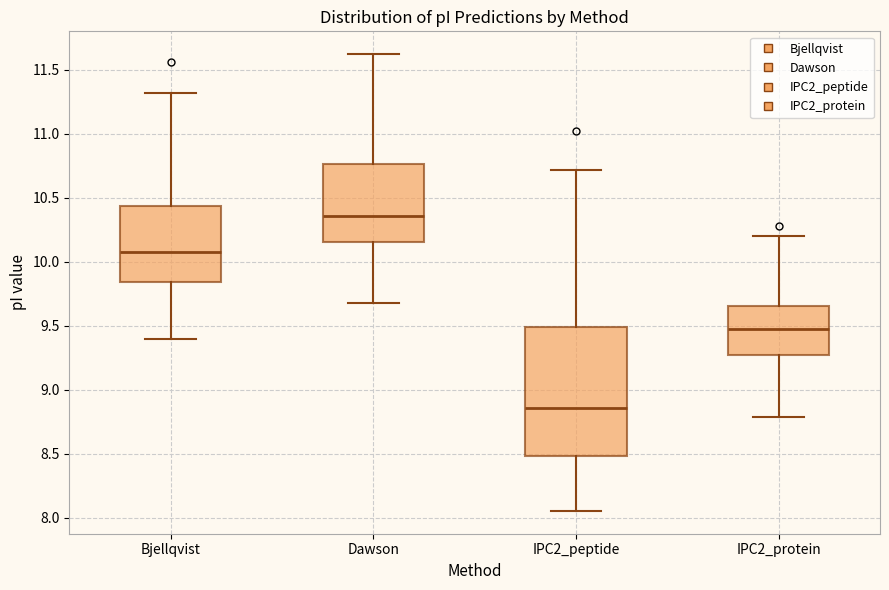

Which box is the tallest, from its lower edge to its upper edge?

IPC2_peptide